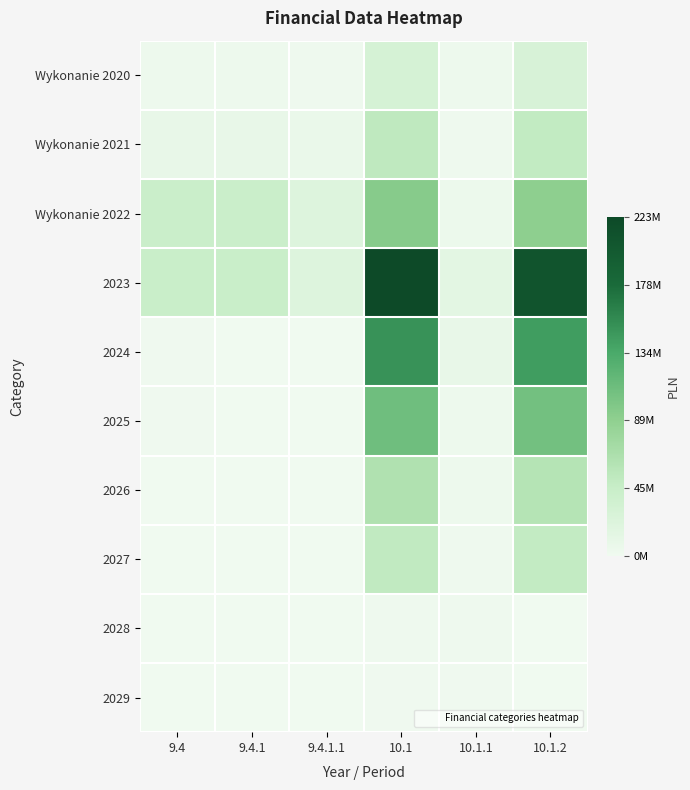

At how many categories does at least one series exceed 184494789?

2